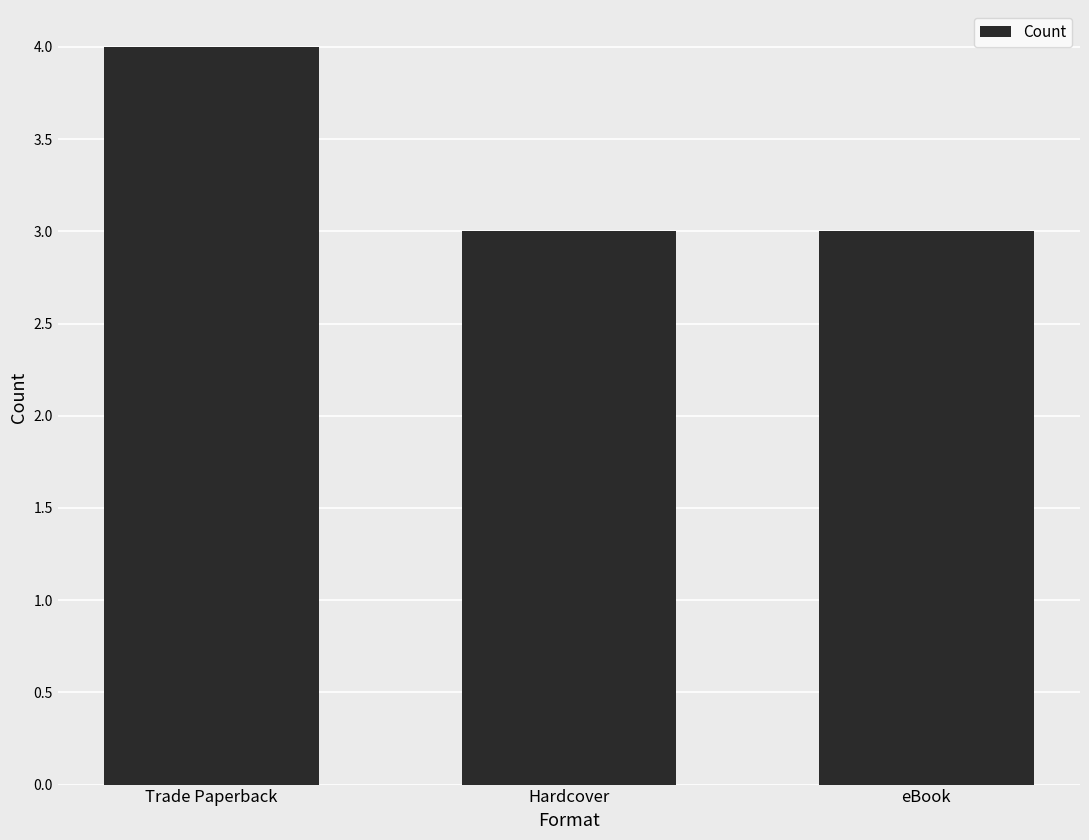

What value does the data have at Trade Paperback?

4